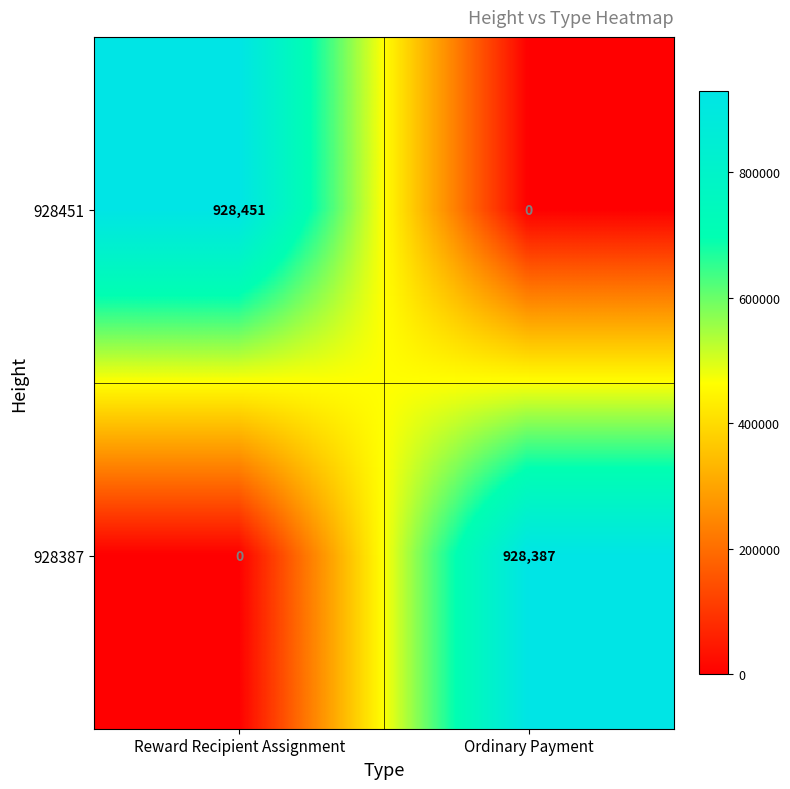

Which category has the highest value across all series?

Reward Recipient Assignment